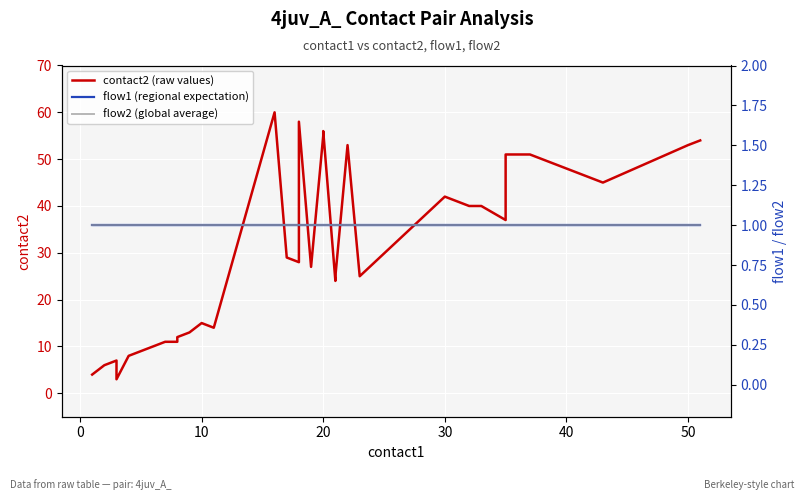

Between 9 and 34, which is larger?

34